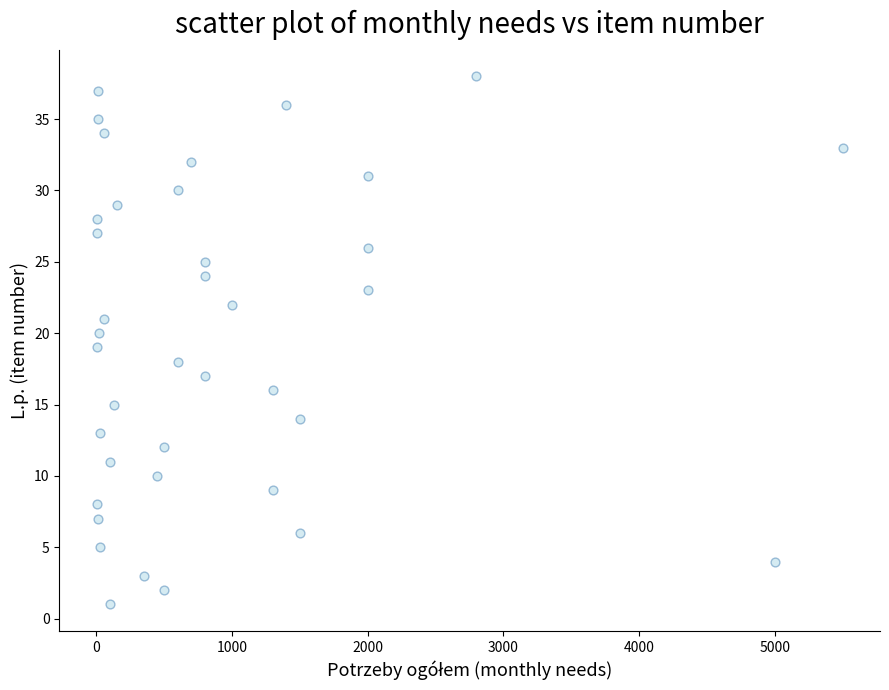

What is the range of X values (max minus min)?

5497